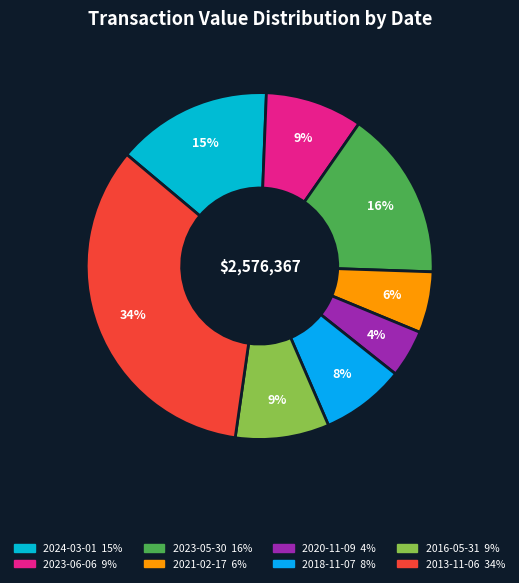

To the nearest percent, what percentage of the pie is 2023-05-30?

16%